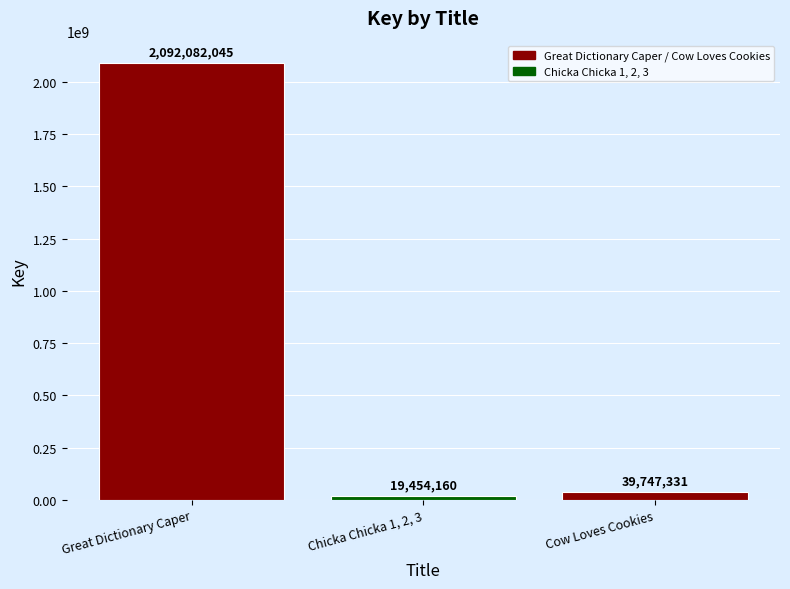

The chart shows a value of 2092082045 at Great Dictionary Caper. True or false?

True